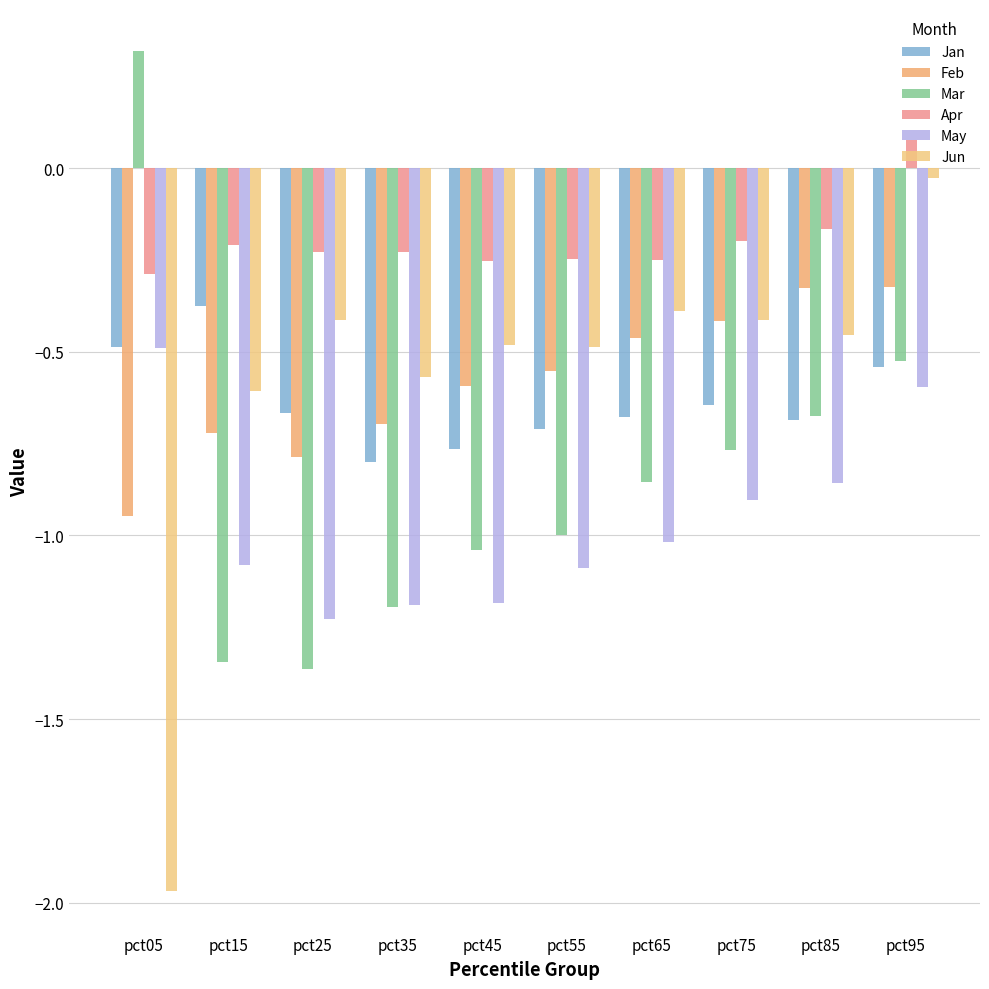

What is the total value across all series at pct15?

-4.3